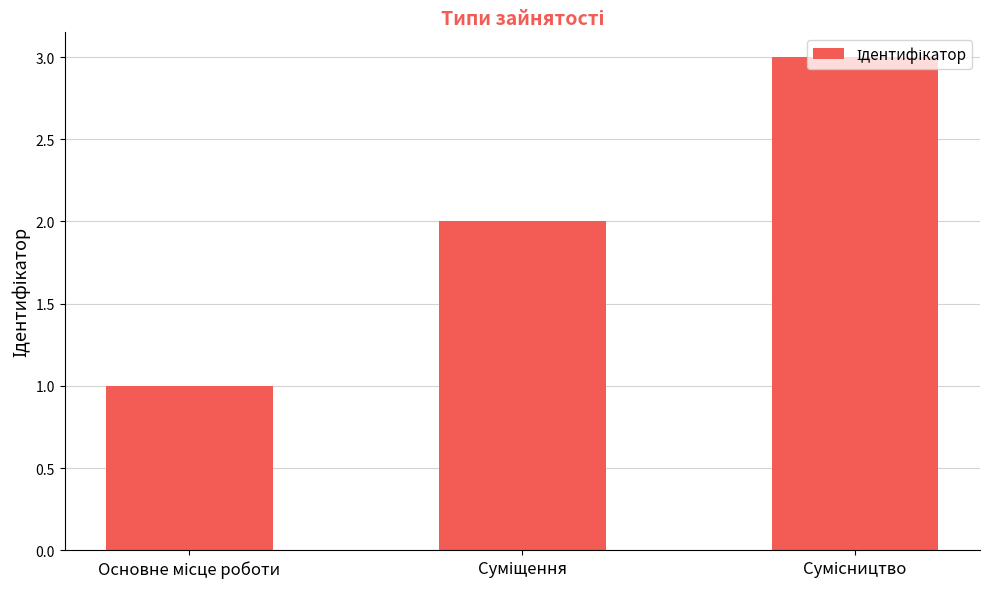

What is the sum of all values?

6